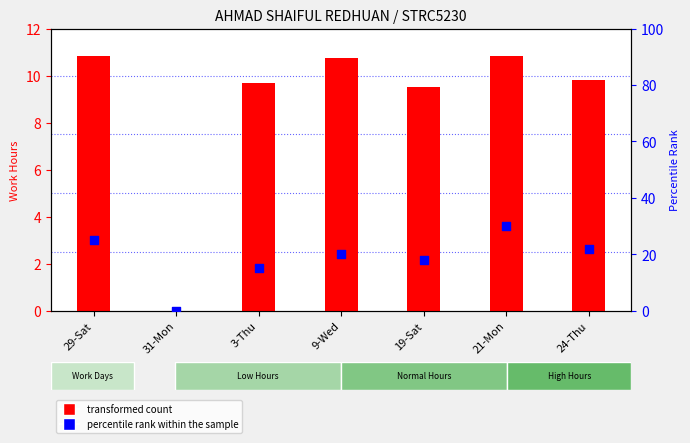

What is the total value across all series at 9-Wed?

30.7